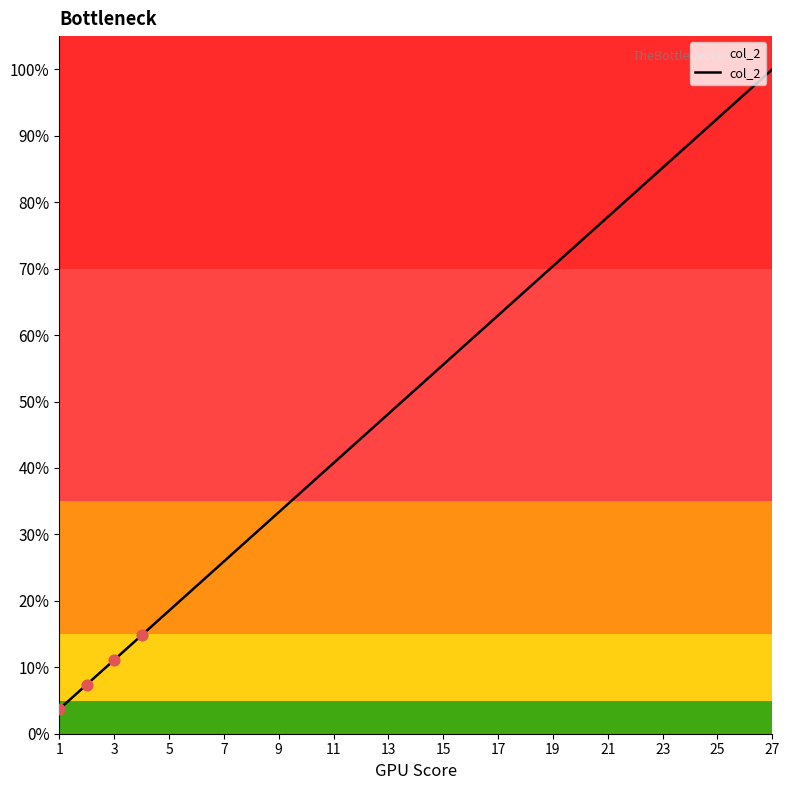

What is the maximum value shown in the chart?

100.0